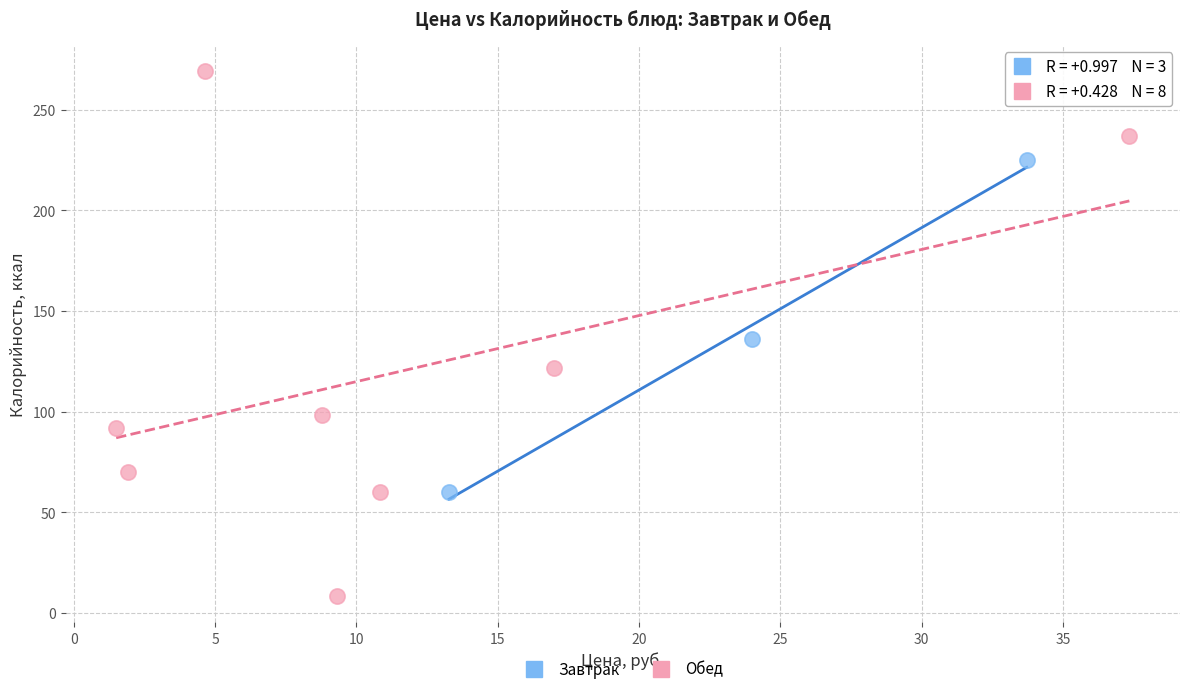

What are all the series names shown in the legend?

Завтрак, Обед